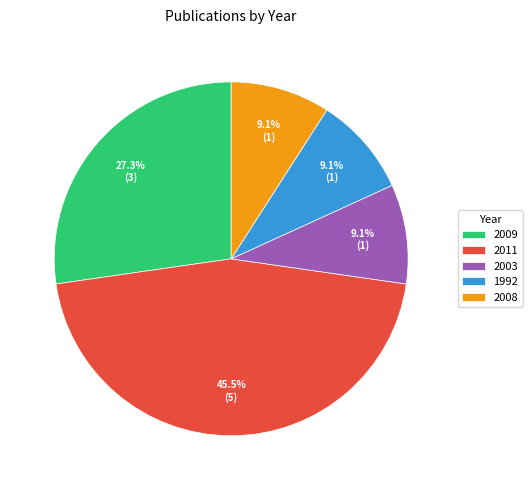

Combined, do 2008 and 2009 account for over 50%?

No